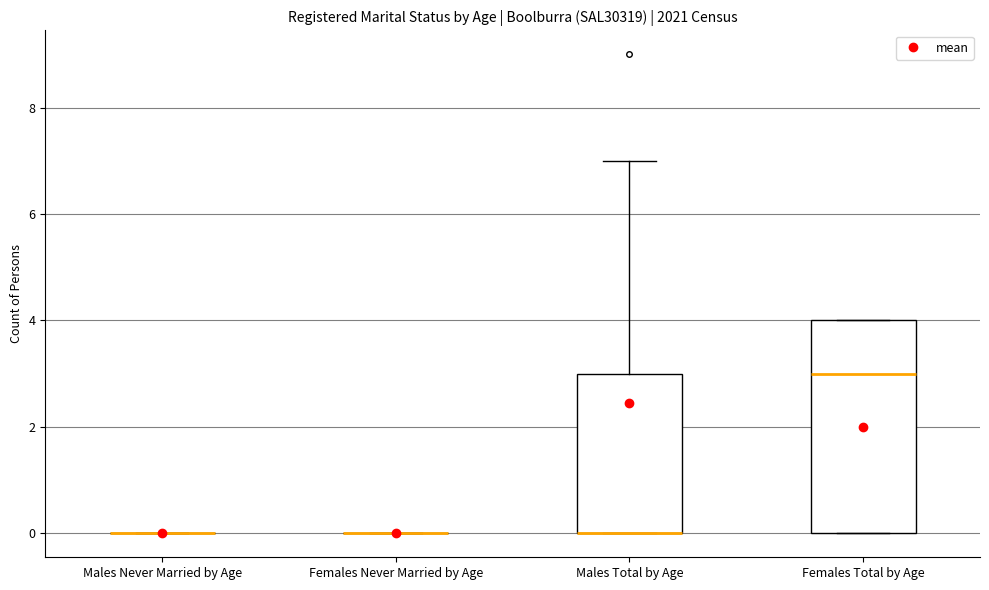

Where is the upper edge of the box for Males Total by Age on the y-axis? The values are not printed on the chart, so give them approximately, as read against the axis.

3